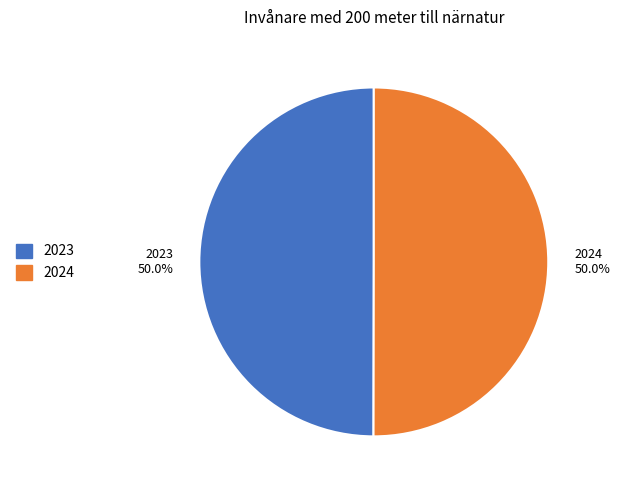

Combined, do 2024 and 2023 account for over 50%?

Yes